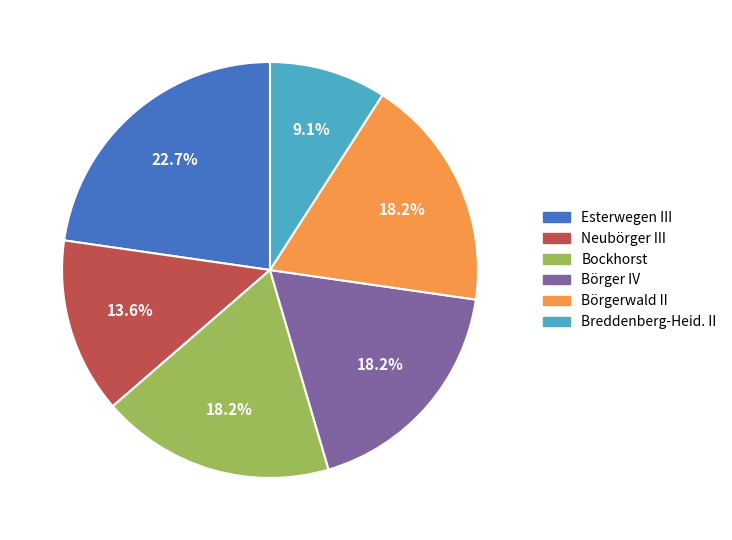

How many slices are in this pie chart?

6